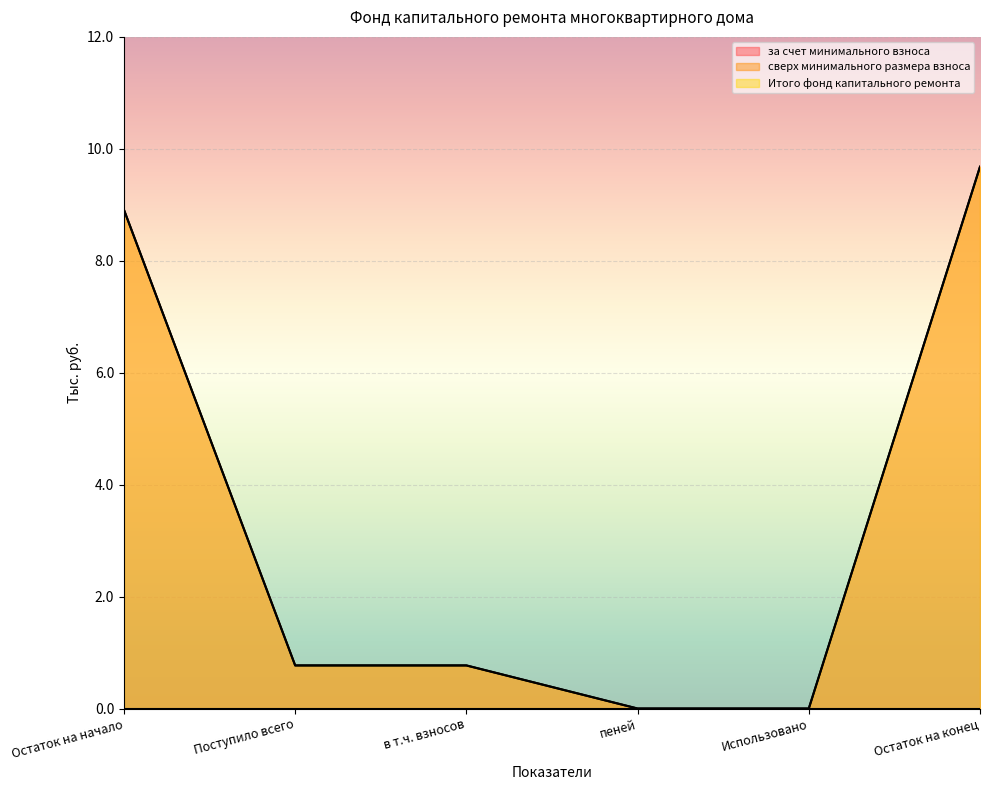

What is the difference between the Итого фонд капитального ремонта values at Остаток на начало and пеней?

8.9